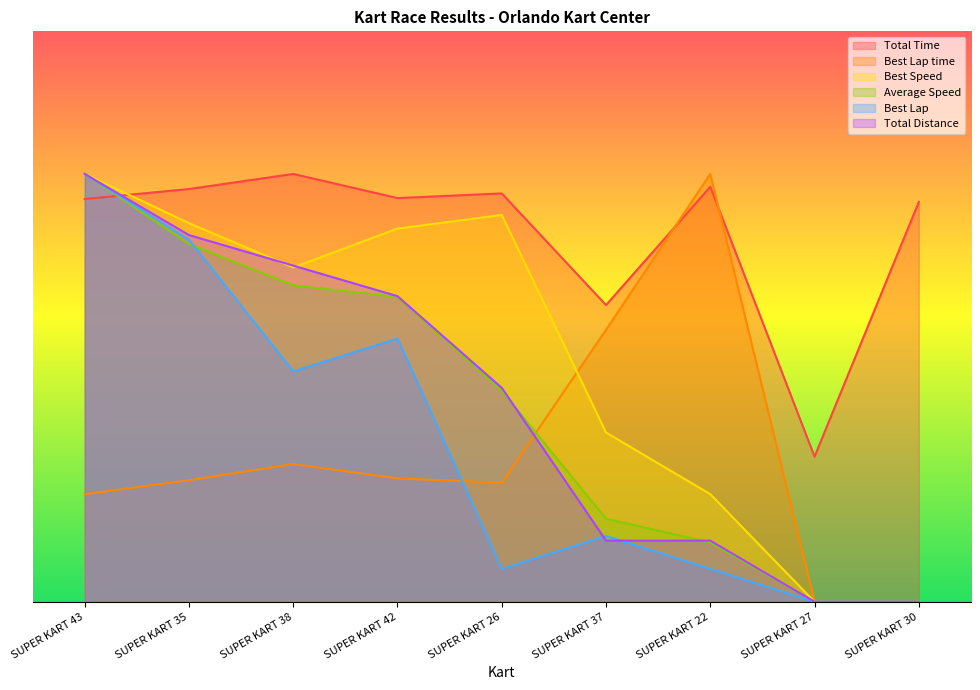

Which series ends up on top after the final intersection of Best Speed and Best Lap time?

Best Lap time